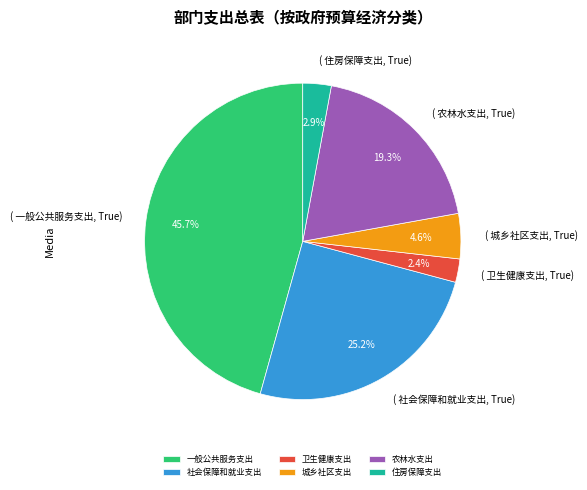

Is it true that 农林水支出 is 19% of the pie?

True